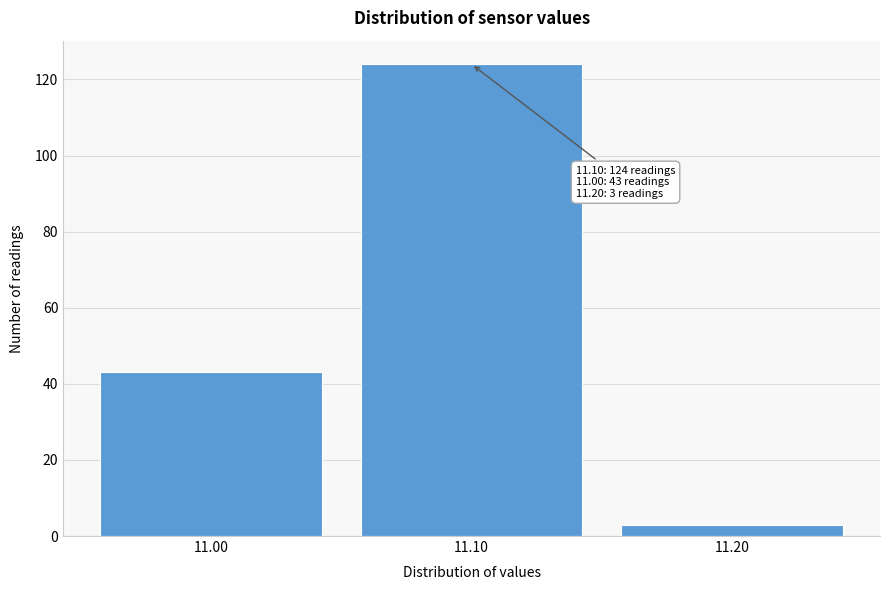

Which range on the x-axis has the tallest bar?

11.05 to 11.15